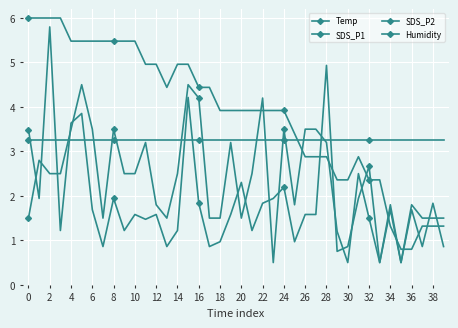

Does the chart display data point markers on the line(s)?

Yes